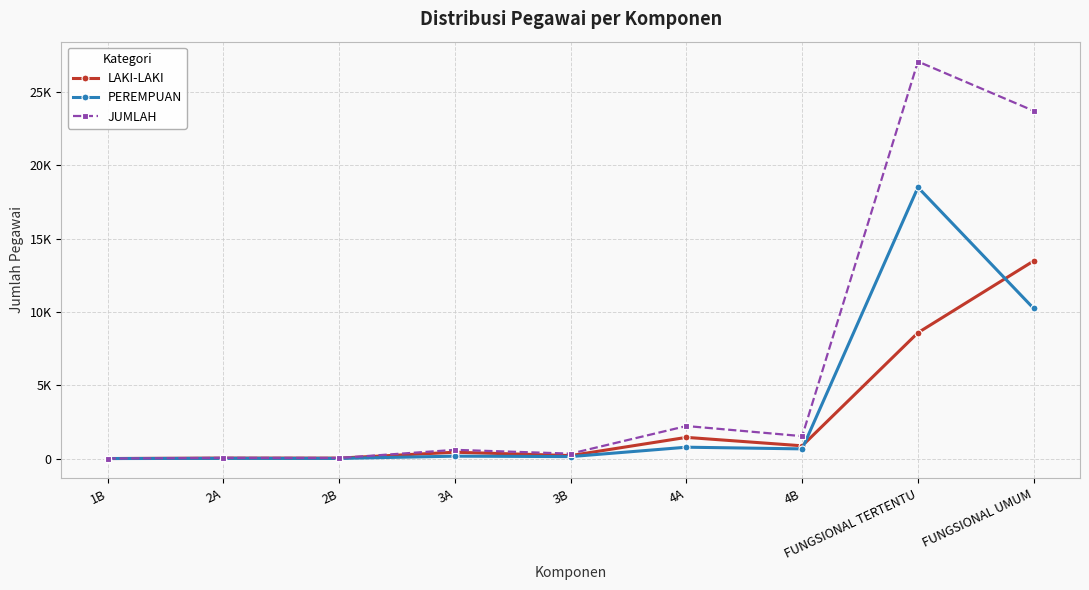

Reading left to right, transcribe all the data shown in this chart.

LAKI-LAKI: 1	32	30	431	202	1444	869	8581	13477
PEREMPUAN: 0	12	9	163	133	774	659	18494	10233
JUMLAH: 1	44	39	594	335	2218	1528	27075	23710